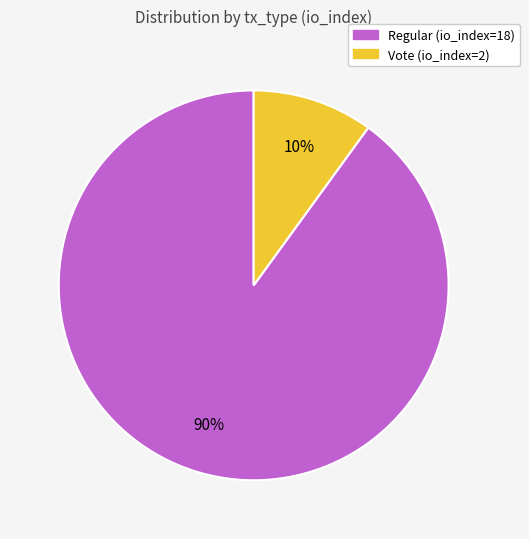

Which slice is the largest?

Regular (io_index=18)